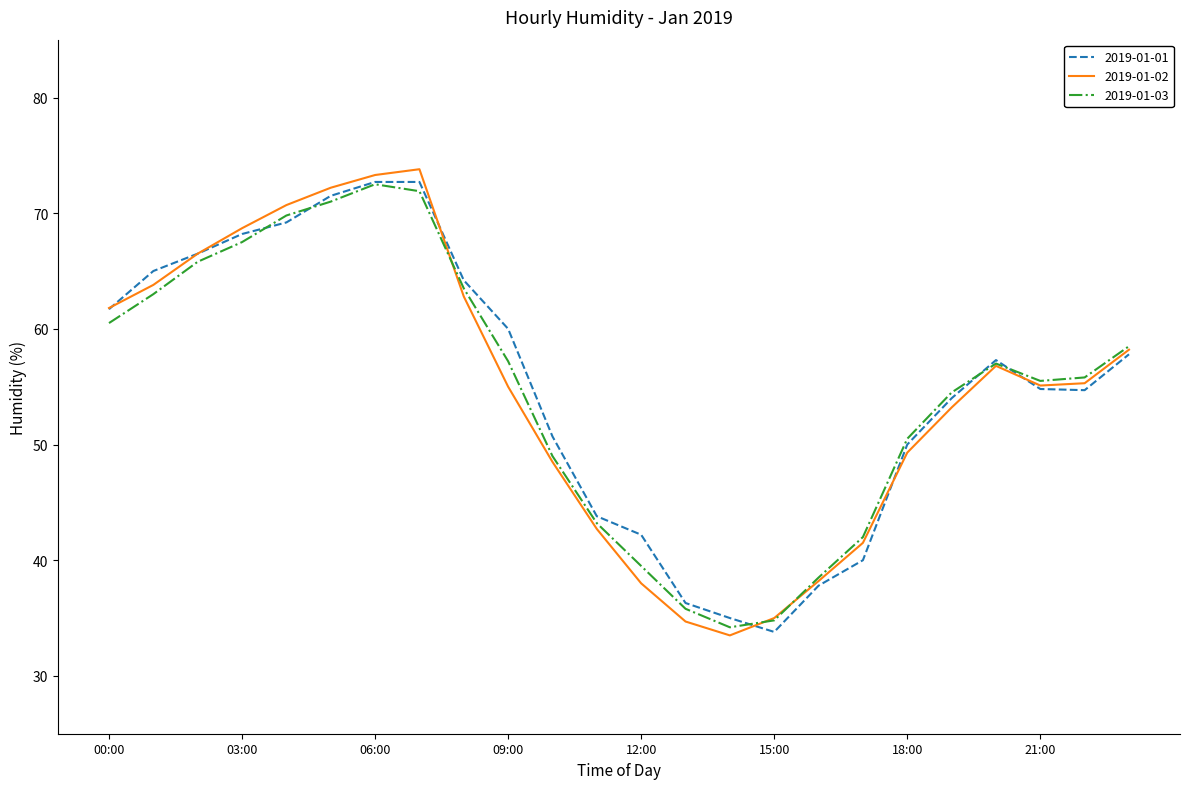

What is the maximum value shown in the chart?

73.8